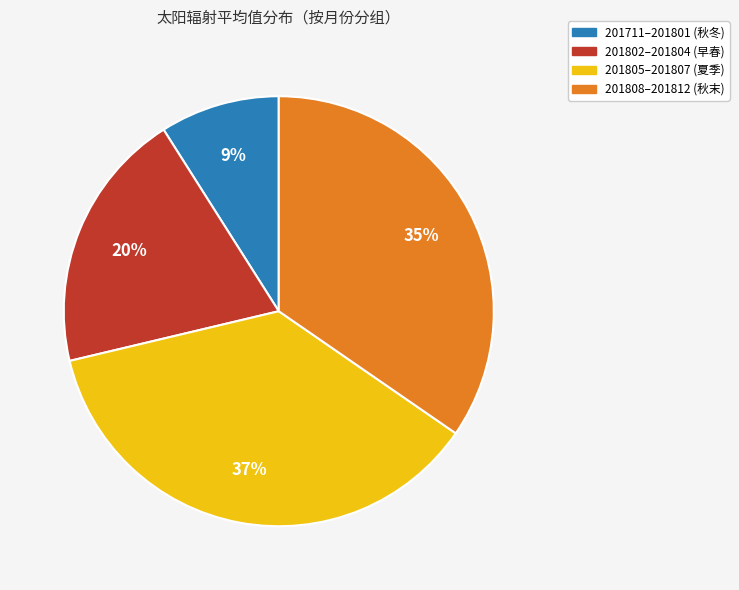

Count the number of slices in the pie.

4